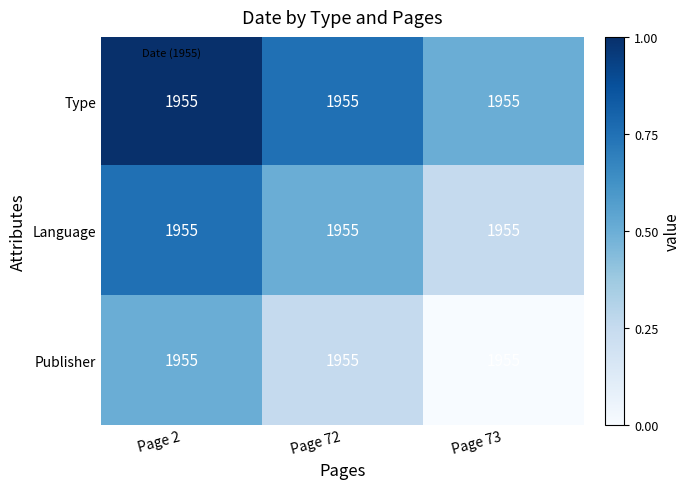

Rank the categories by Publisher value from lowest to highest.

Page 73, Page 72, Page 2